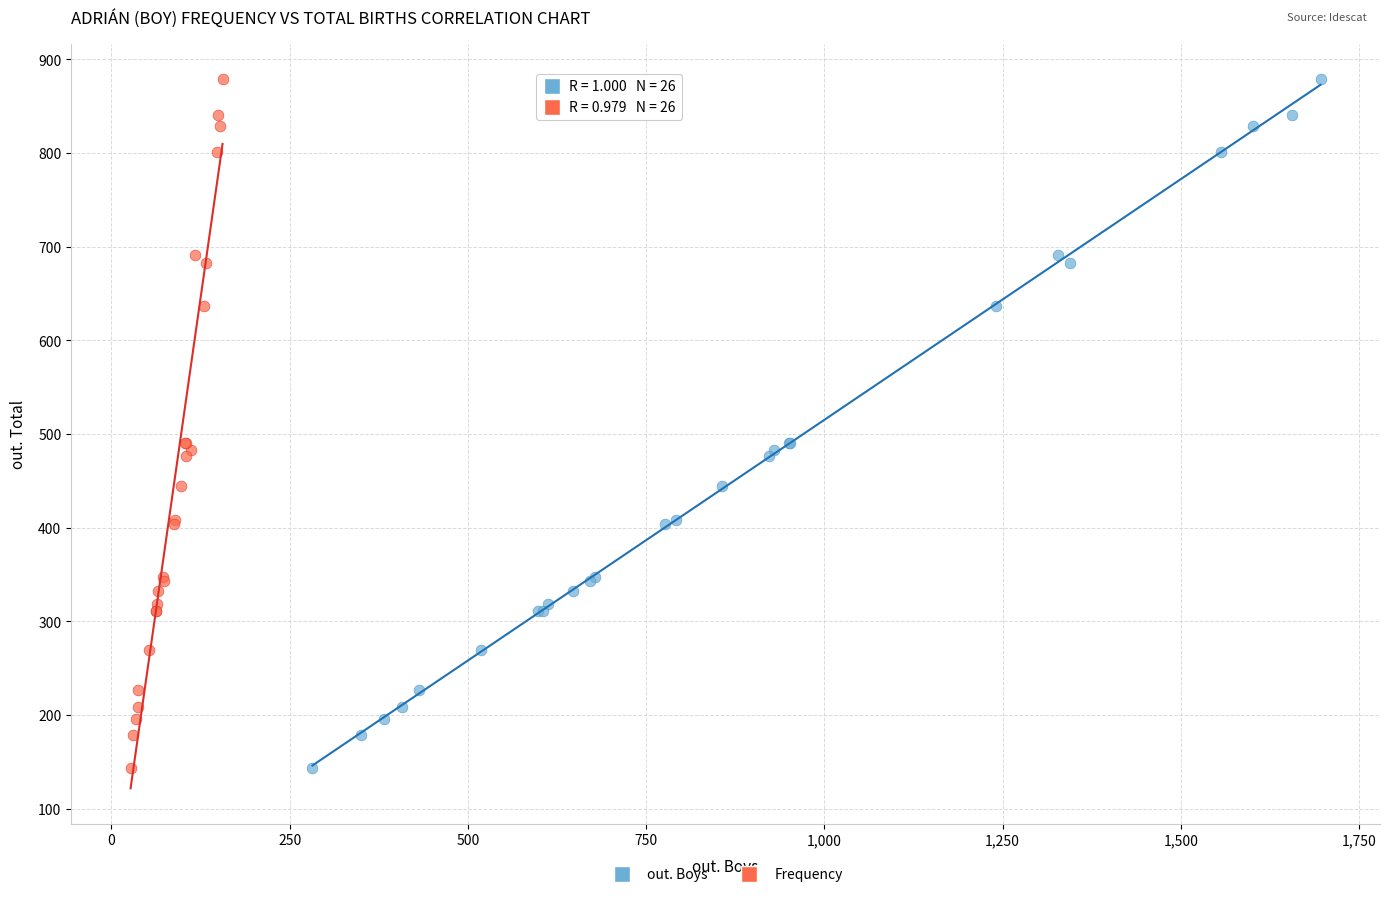

What are all the series names shown in the legend?

out. Boys, Frequency